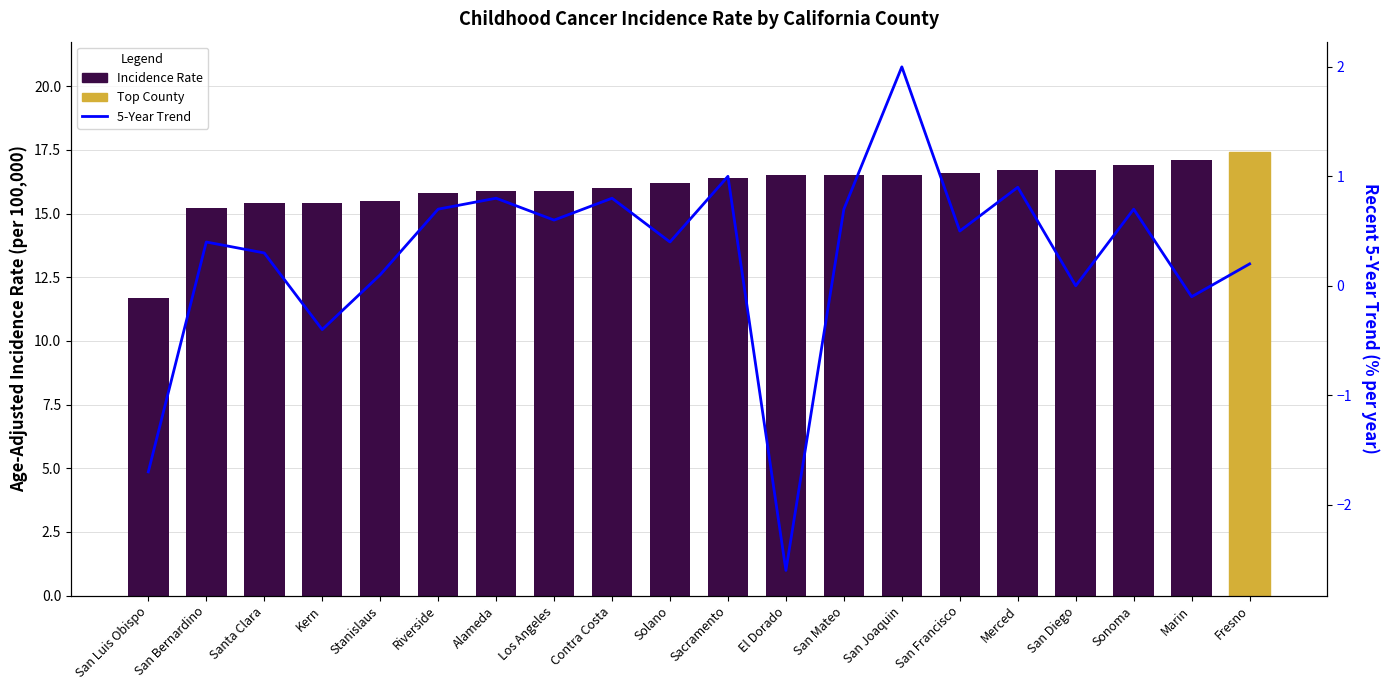

What is the difference between the 5-Year Trend values at Fresno and Sonoma?

0.5